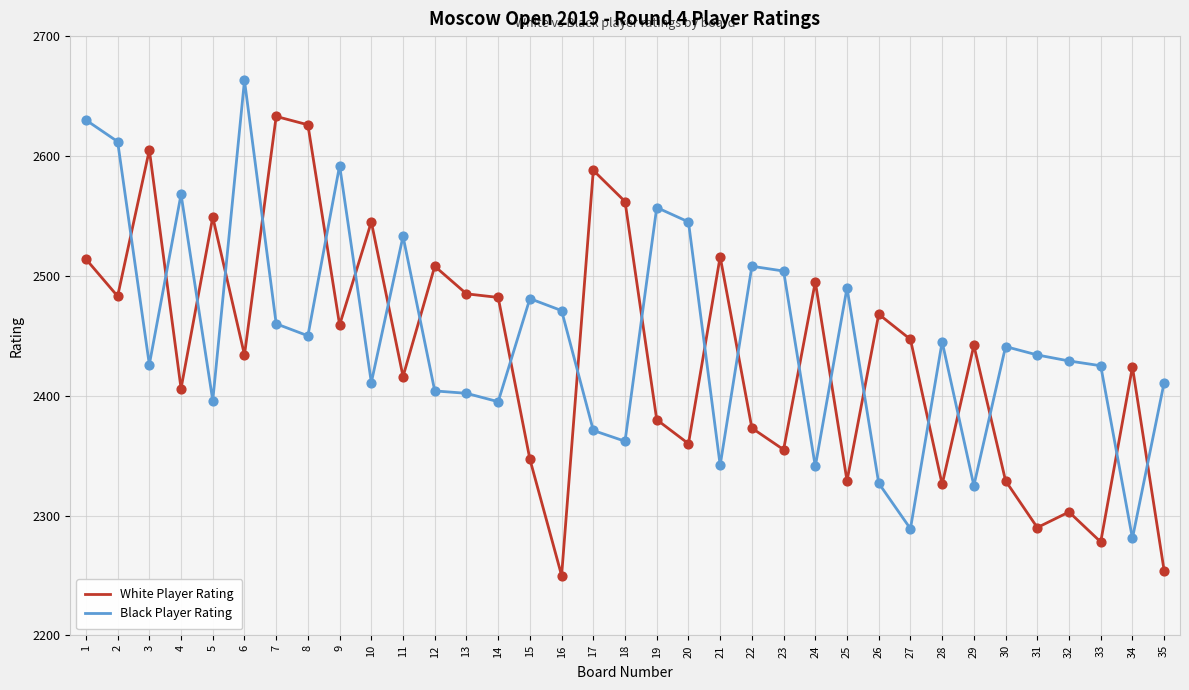

What is the spread (max minus min) of values at 7?

173